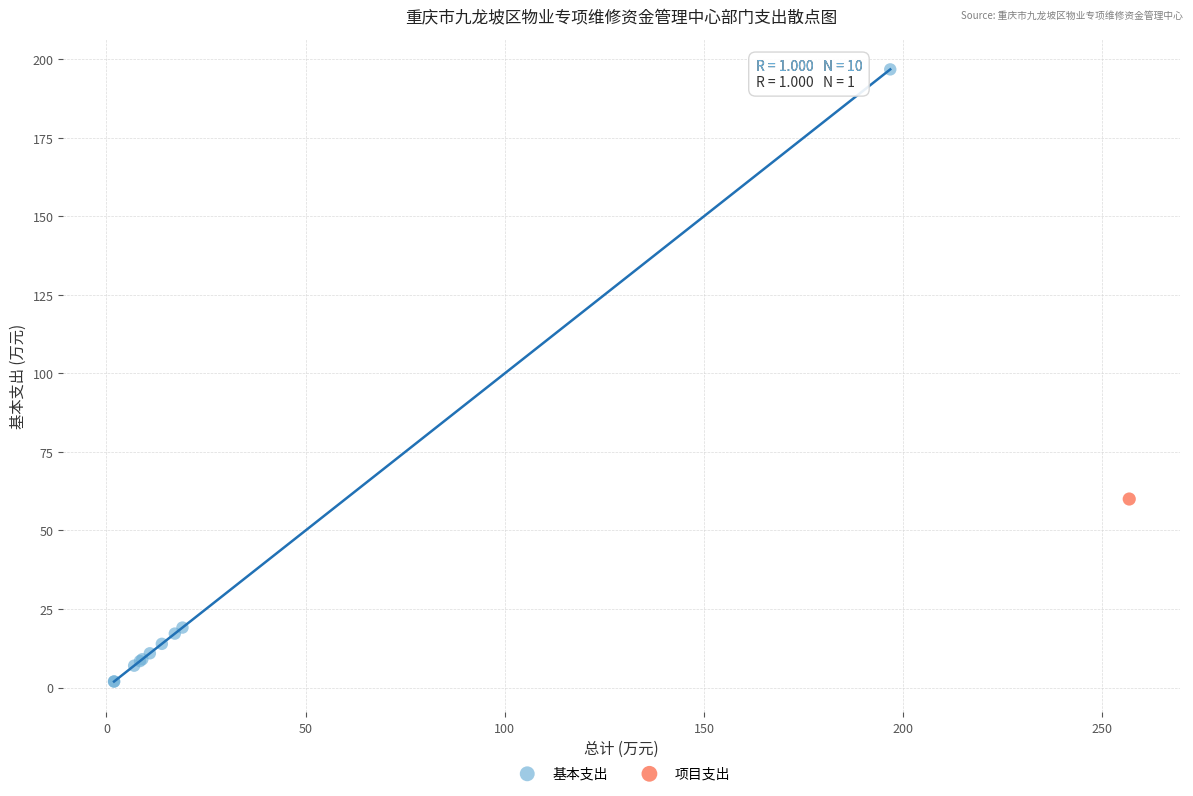

What are all the series names shown in the legend?

基本支出, 项目支出